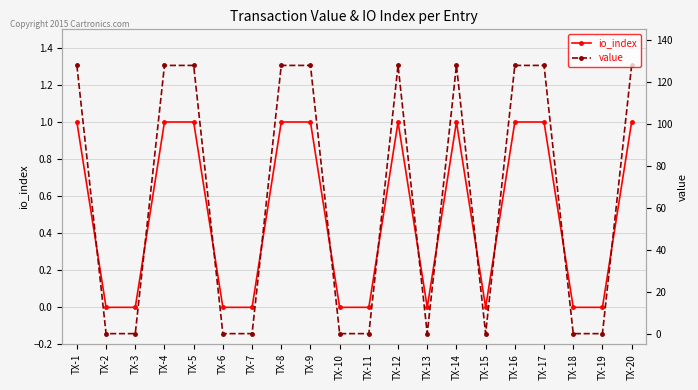

The value series shows 127.8 at TX-14. True or false?

True